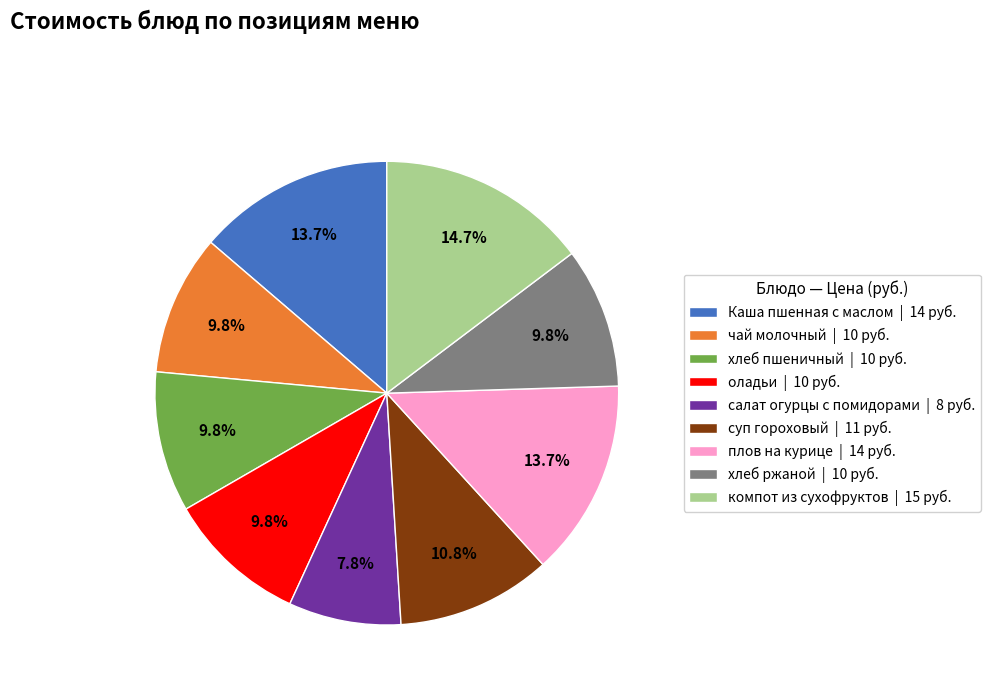

Is it true that хлеб пшеничный is 23% of the pie?

False